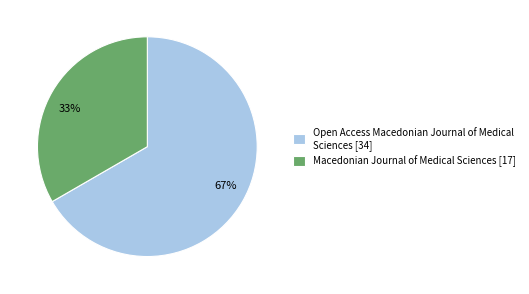

To the nearest percent, what percentage of the pie is Open Access Macedonian Journal of Medical Sciences?

67%